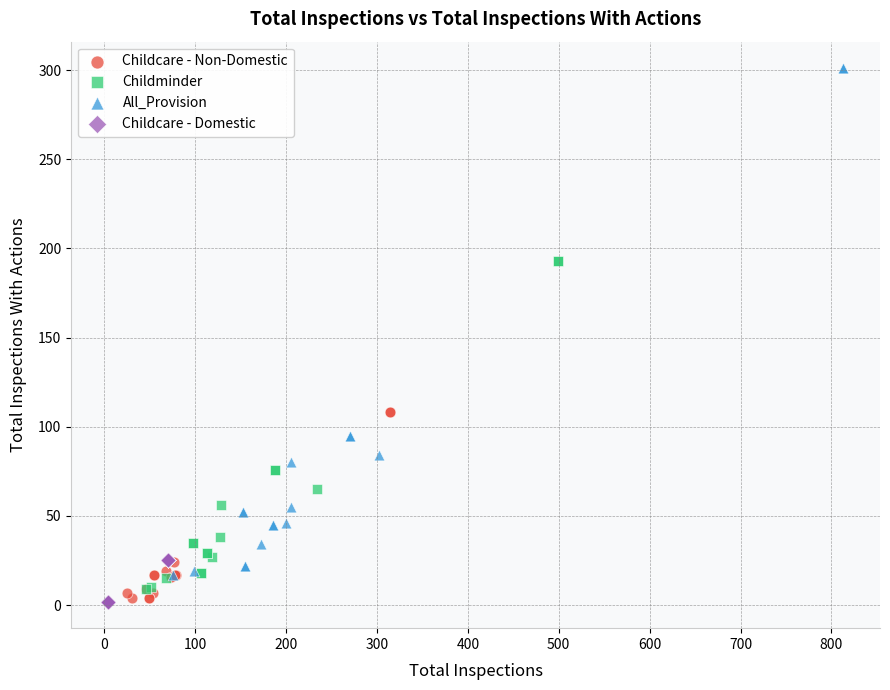

Which series reaches the maximum Y coordinate?

All_Provision